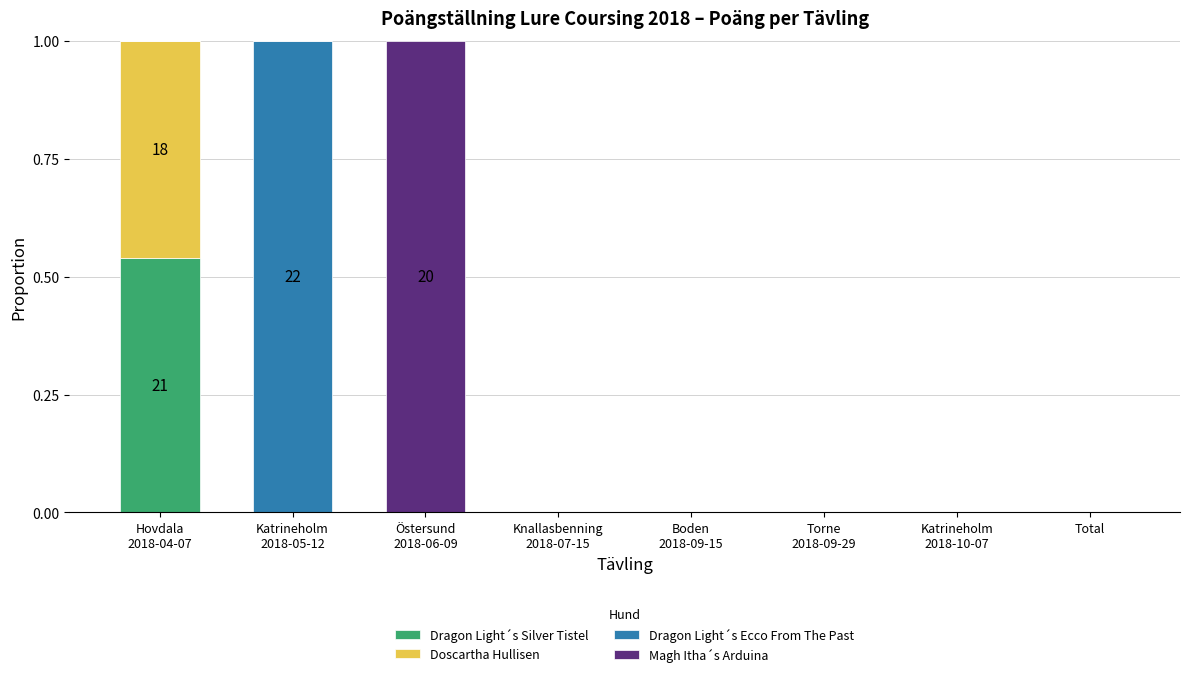

The value of Magh Itha´s Arduina at Boden
2018-09-15 is 0.0. True or false?

True